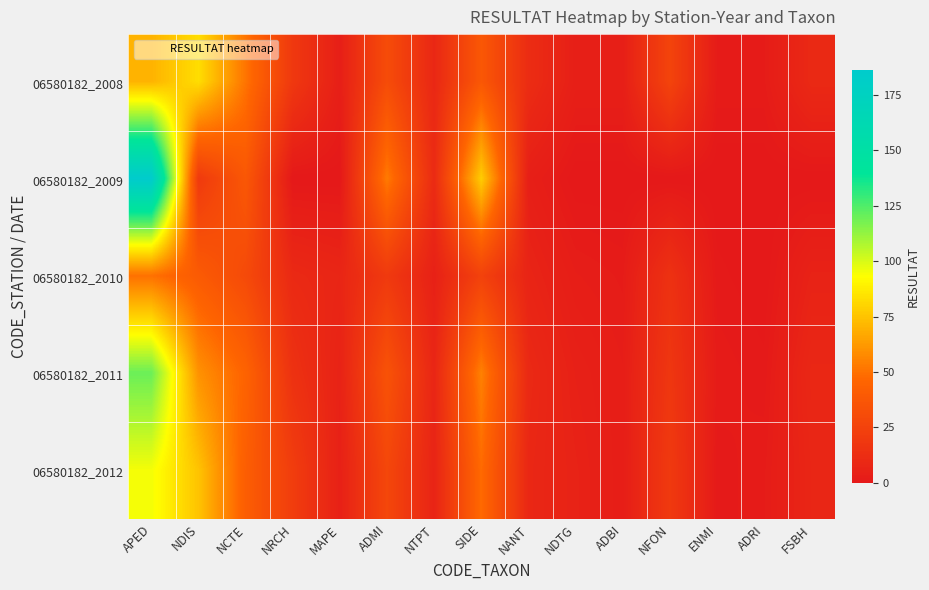

Which series has the largest range (max minus min)?

06580182_2009